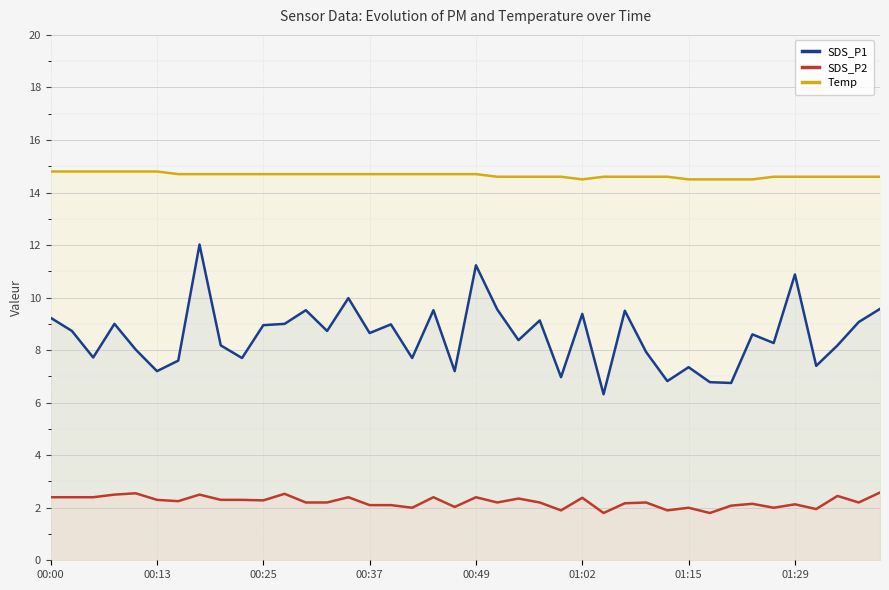

True or false: Temp and SDS_P2 cross at least once.

False